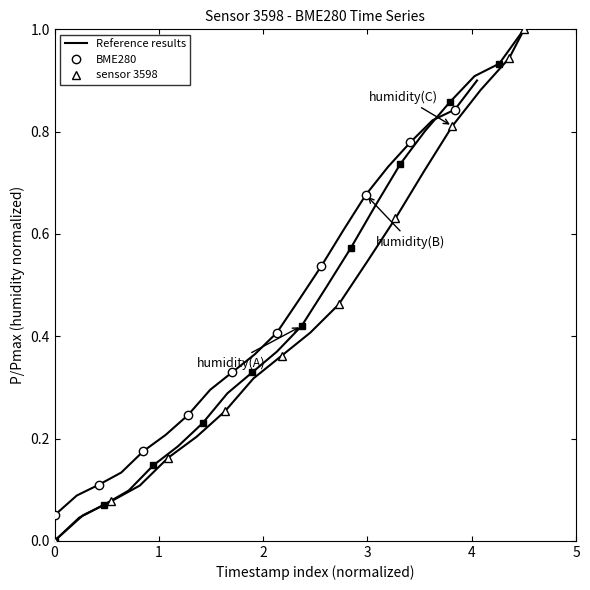

What is the difference between the maximum and minimum values in the humidity (C) series?

1.0